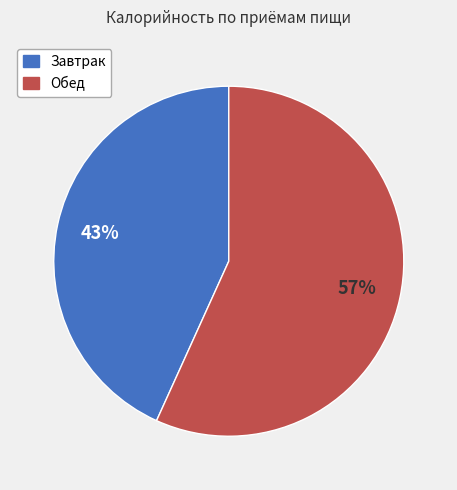

To the nearest percent, what percentage of the pie is Обед?

57%